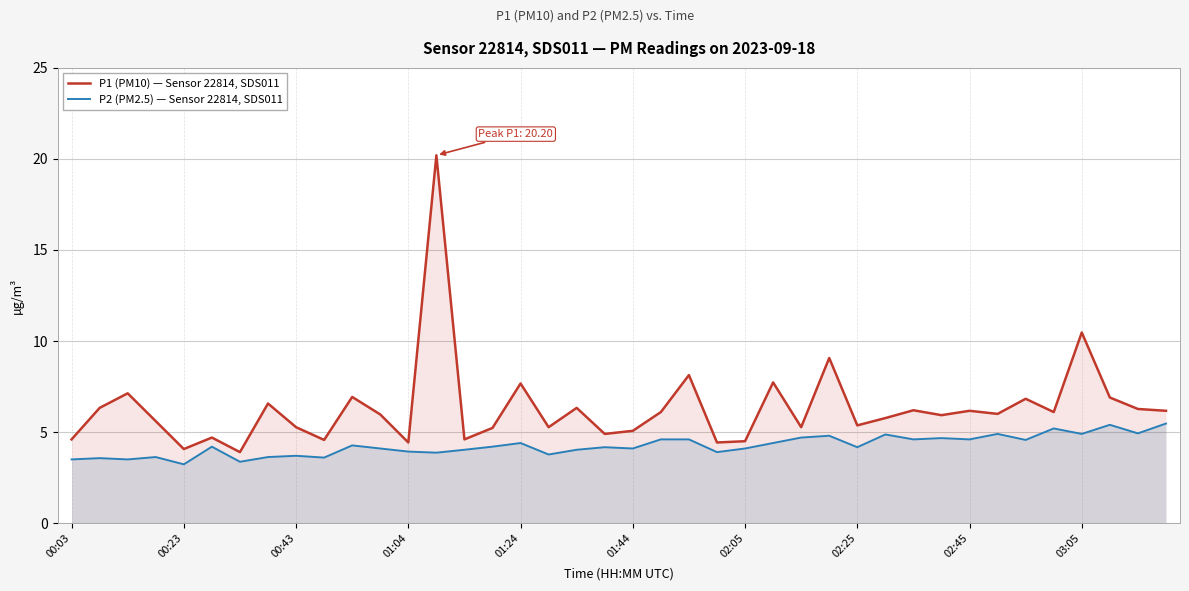

True or false: P1 (PM10) — Sensor 22814, SDS011 and P2 (PM2.5) — Sensor 22814, SDS011 cross at least once.

False